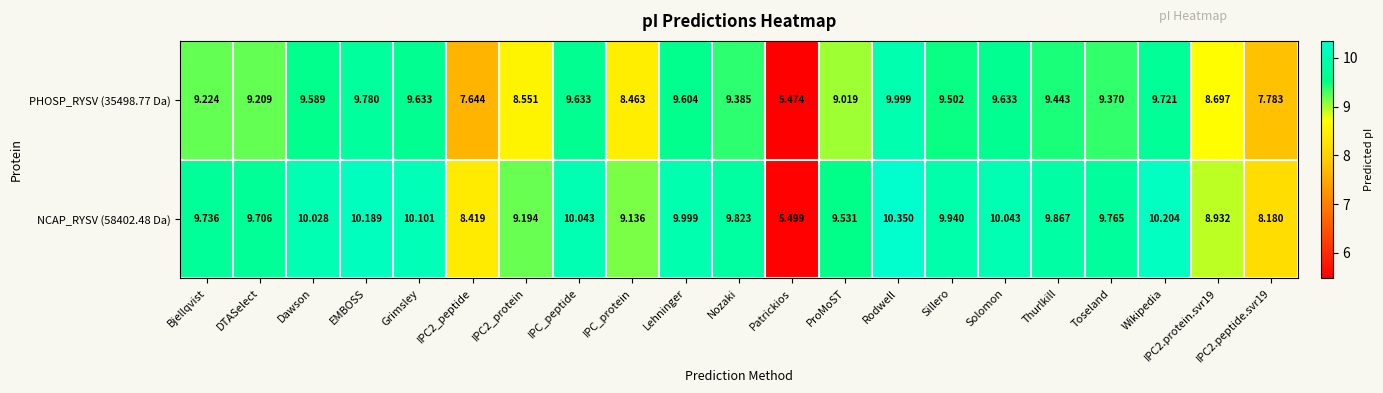

At which label does PHOSP_RYSV (35498.77 Da) reach its minimum?

Patrickios